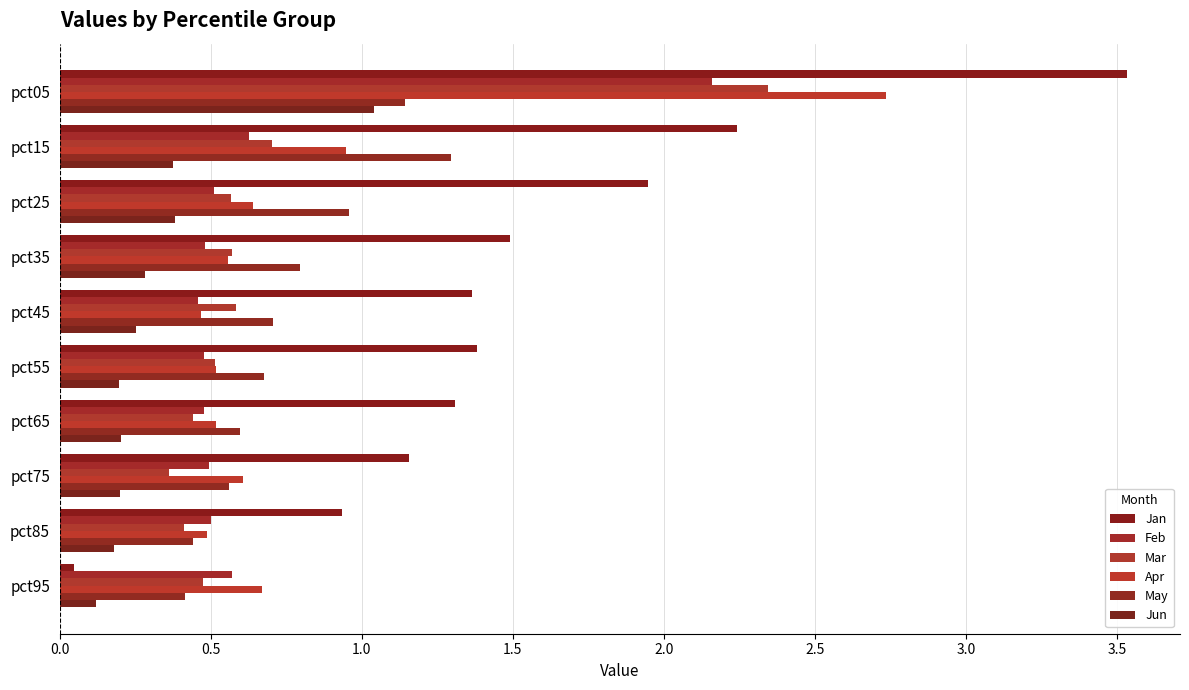

How many categories are shown in the chart?

10